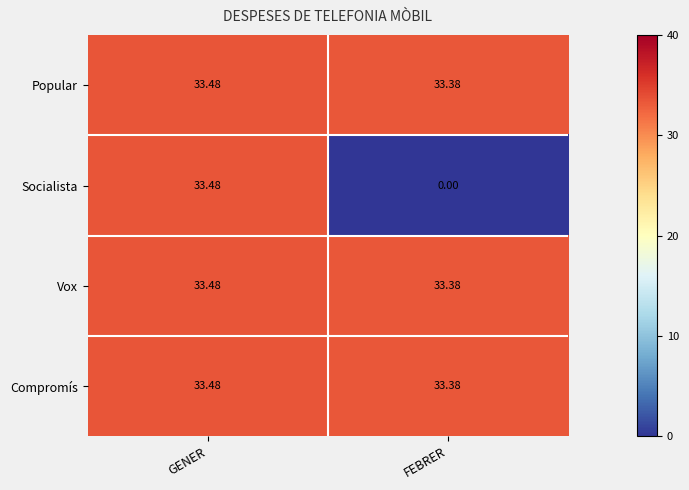

What is the greatest value displayed?

33.5